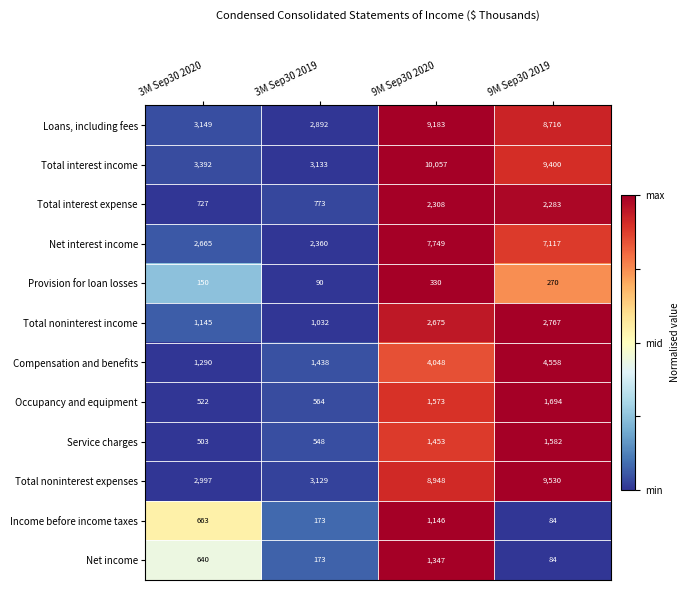

Which series has the largest range (max minus min)?

Total interest income